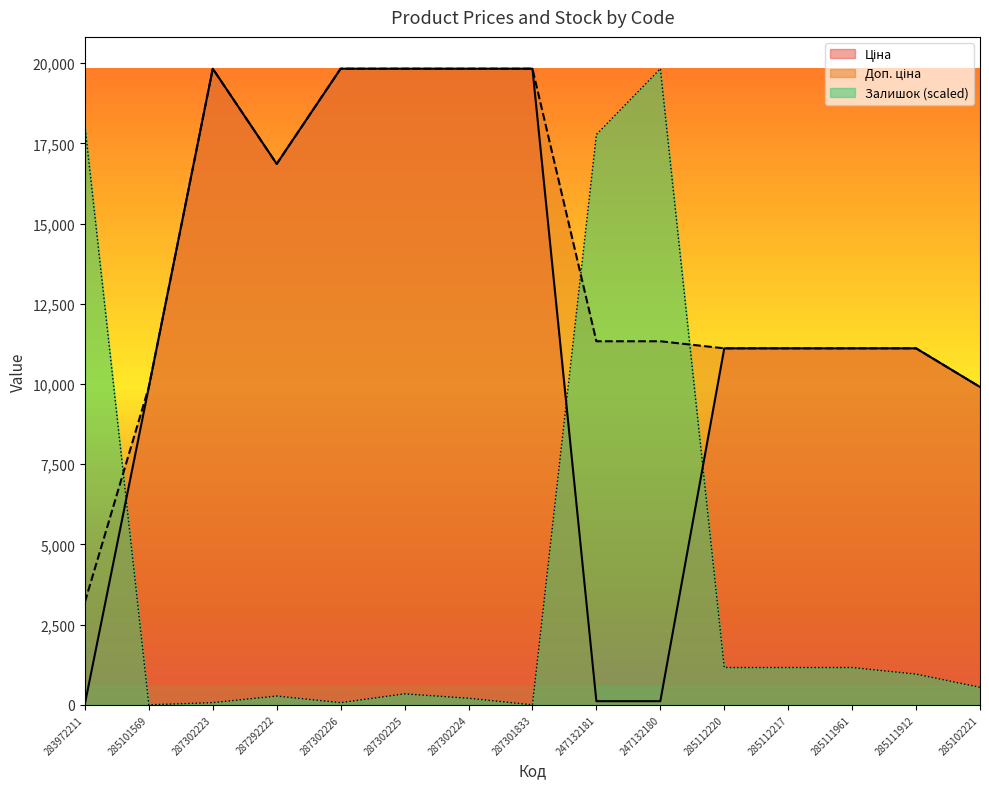

Count the number of categories in the chart.

15